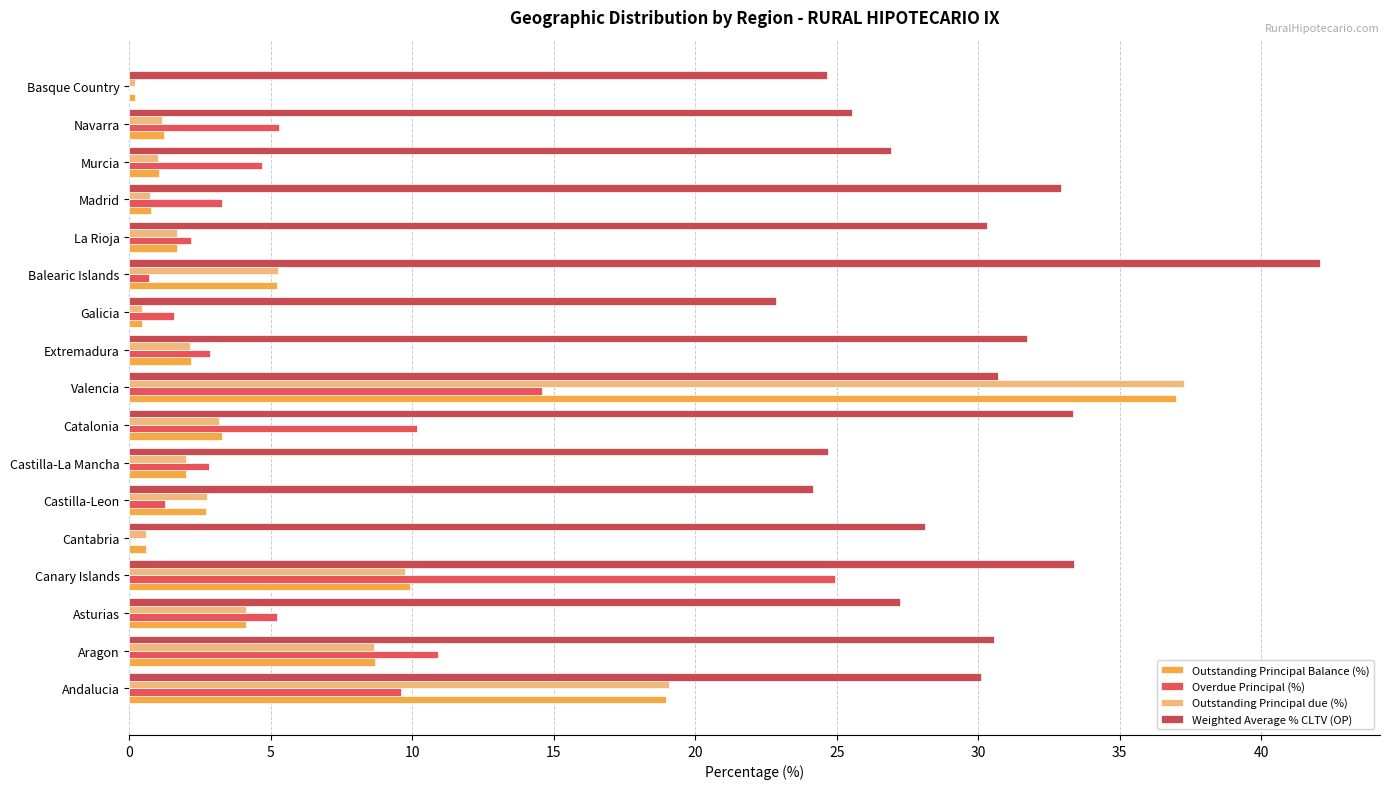

What is the difference between the maximum and minimum values in the Outstanding Principal due (%) series?

37.1